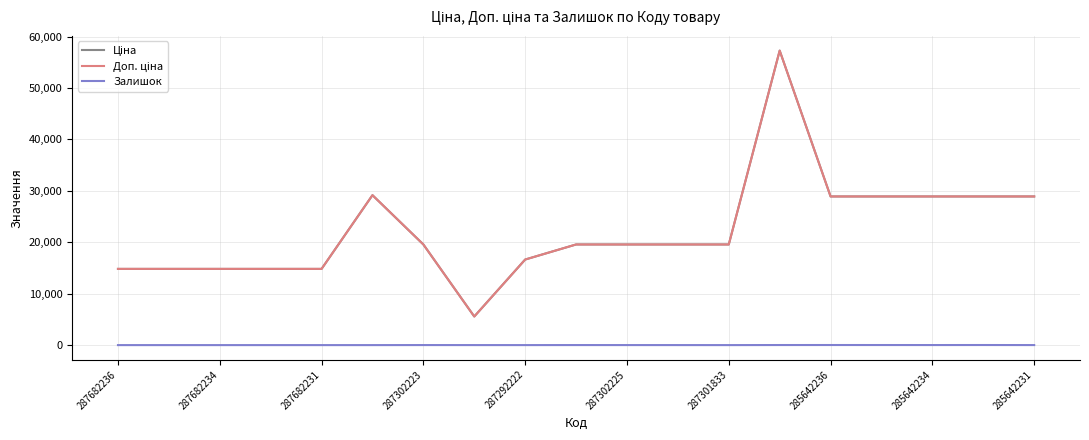

How many interior local peaks does the Доп. ціна series have?

2